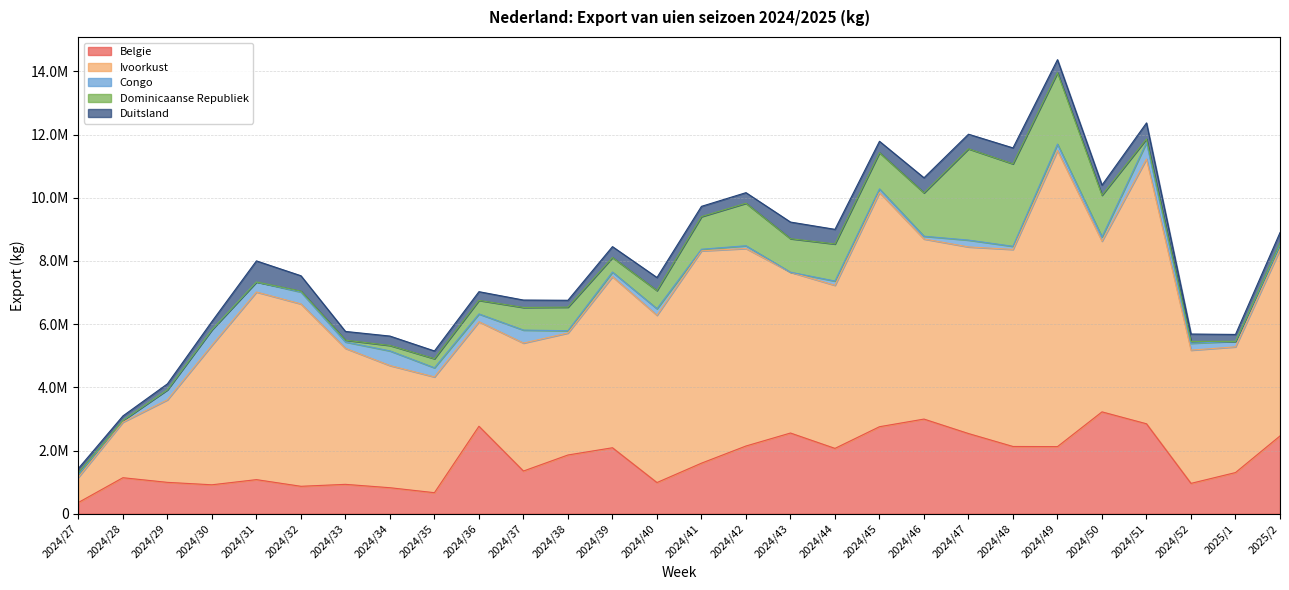

What is the difference between the second highest and second lowest values in the Dominicaanse Republiek series?

2608684